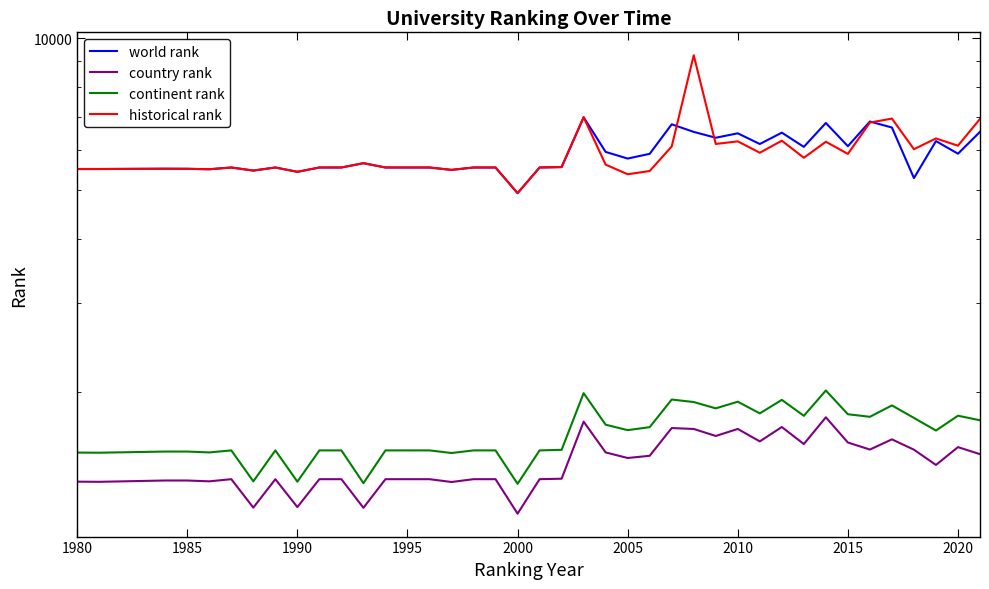

How many interior local peaks does the historical rank series have?

11